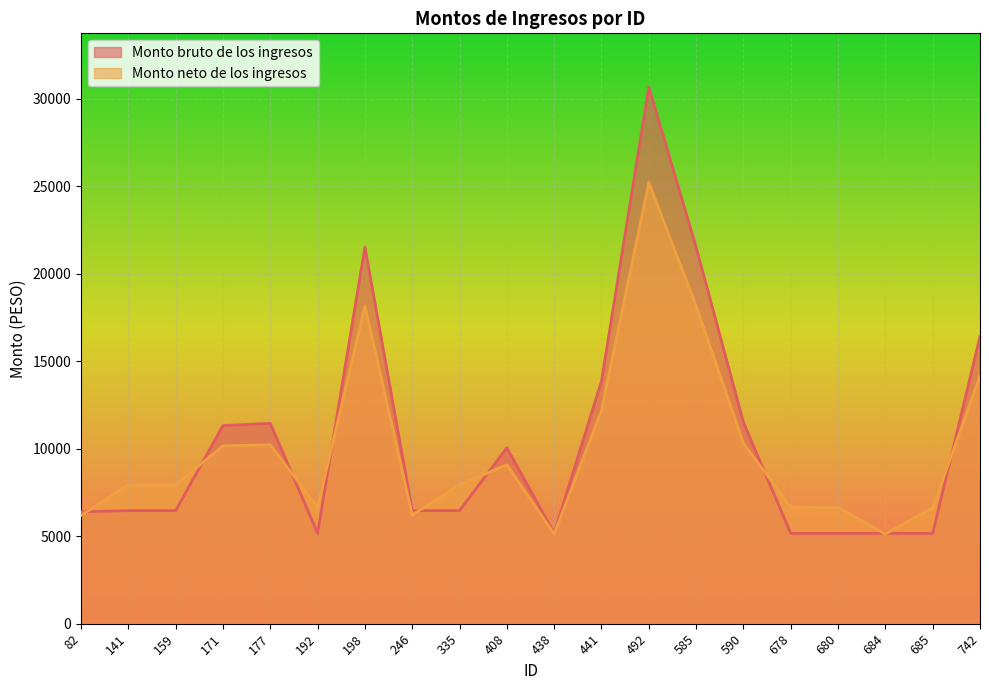

At which label is Monto neto de los ingresos closest to 15170?

742